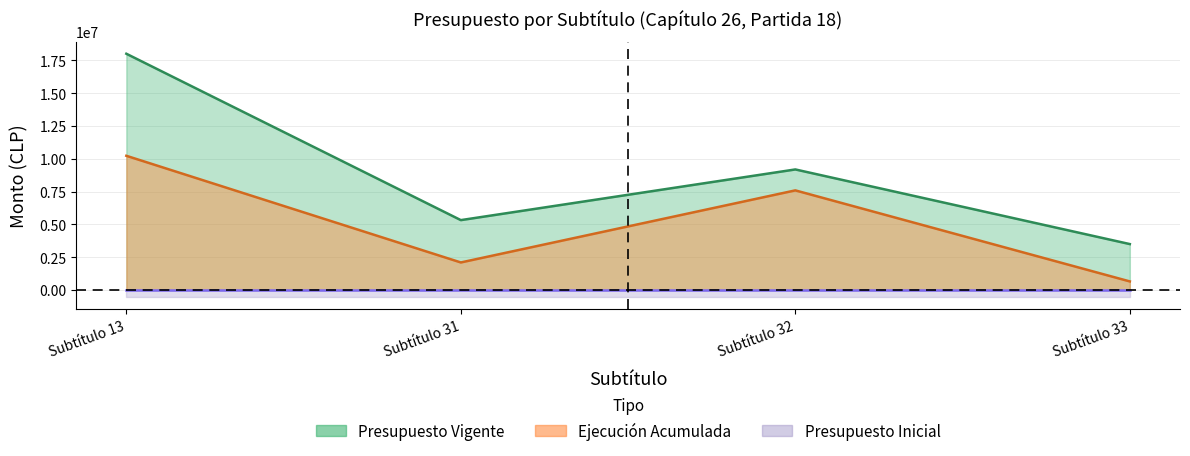

What is the average value of the Presupuesto Vigente series?

9003652